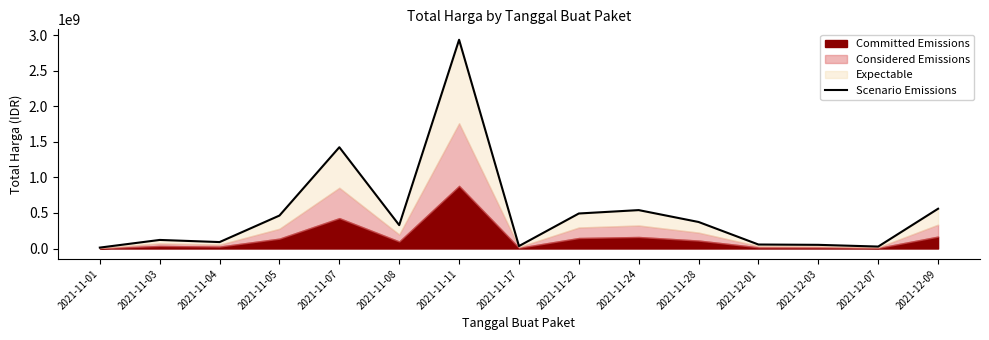

The value at 2021-11-17 is 34292000. True or false?

True